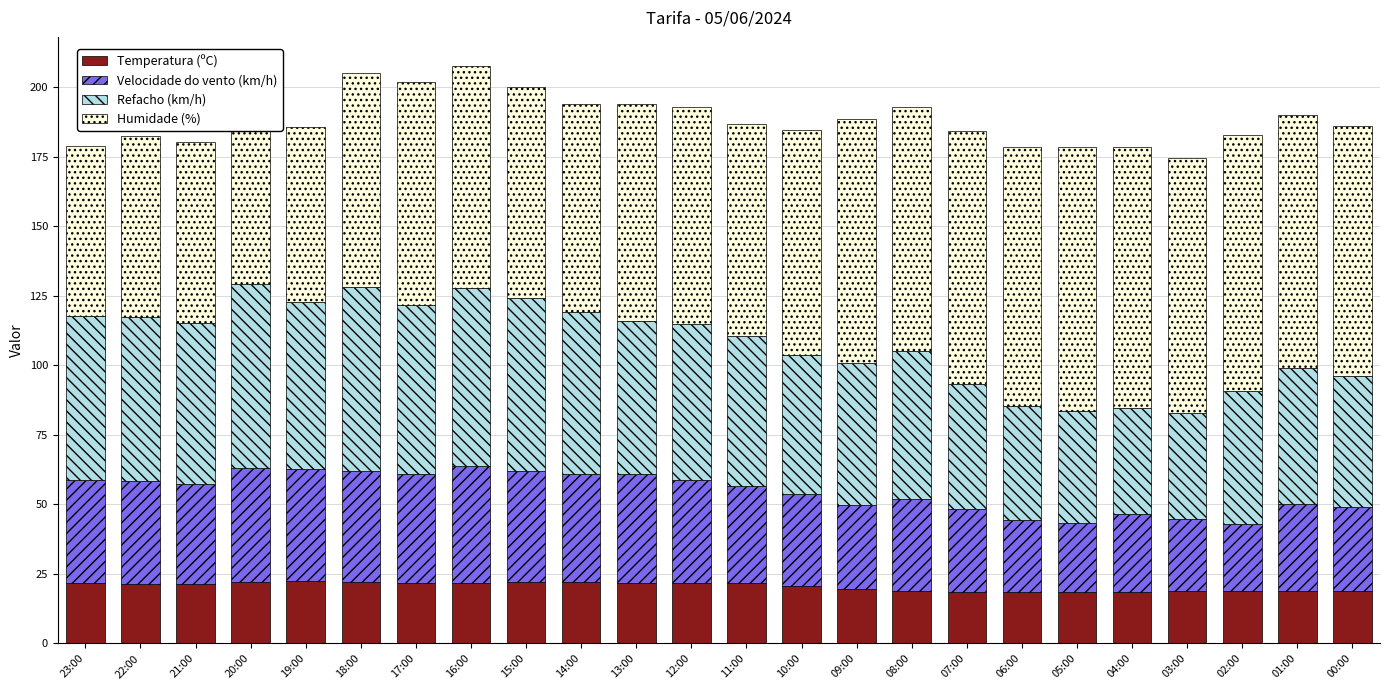

What is the total value across all series at 18:00?

205.0